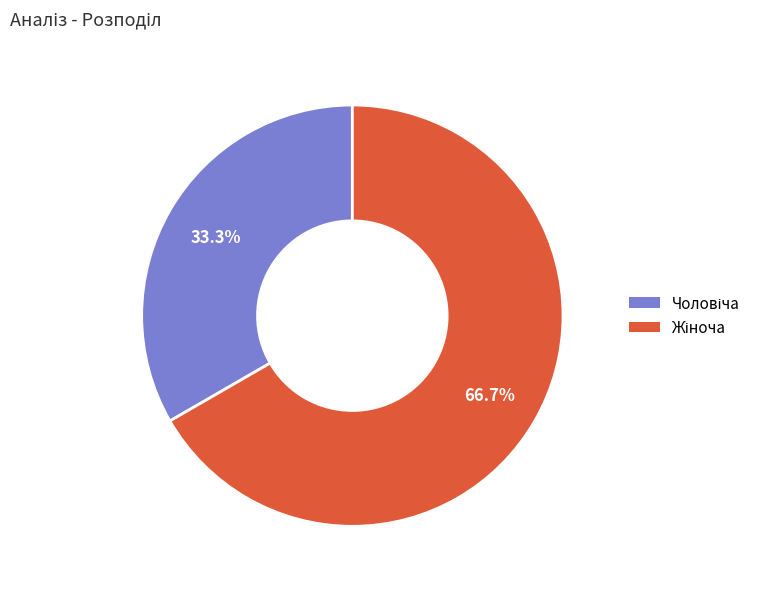

Is there any slice that represents more than half of the pie?

Yes